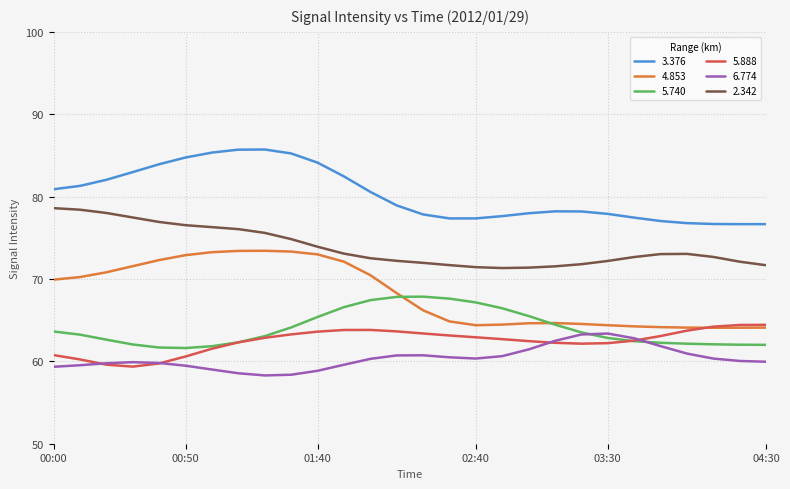

Which series has the largest total across all categories?

3.376